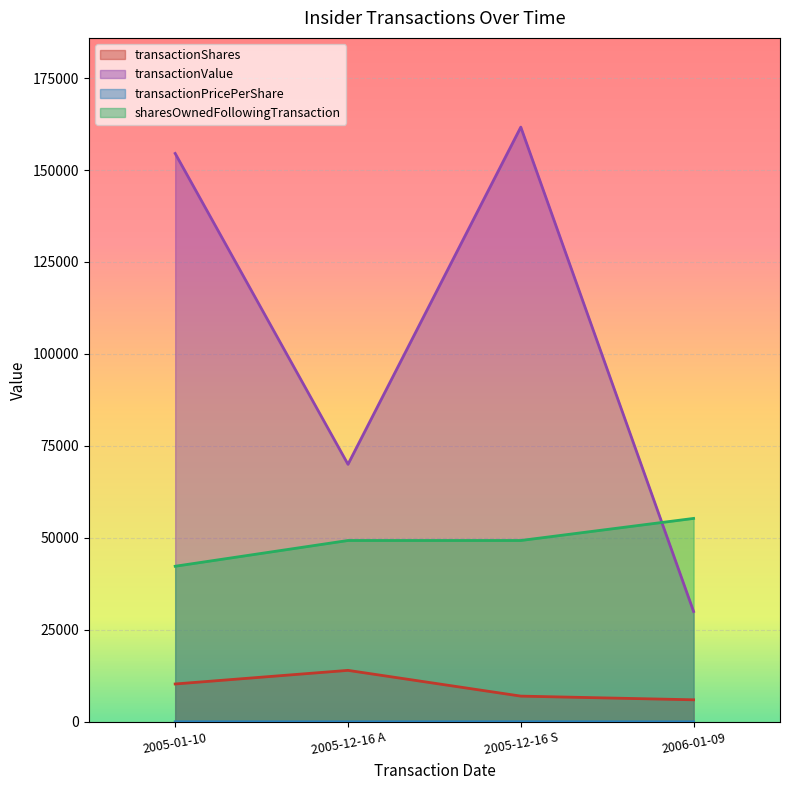

At which category does transactionPricePerShare reach its first local peak?

2005-12-16 S